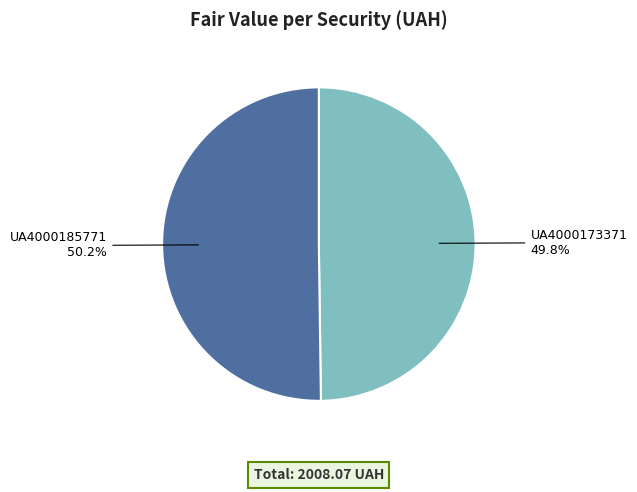

Approximately how many times larger is the value at UA4000173371 compared to UA4000185771?

1.0